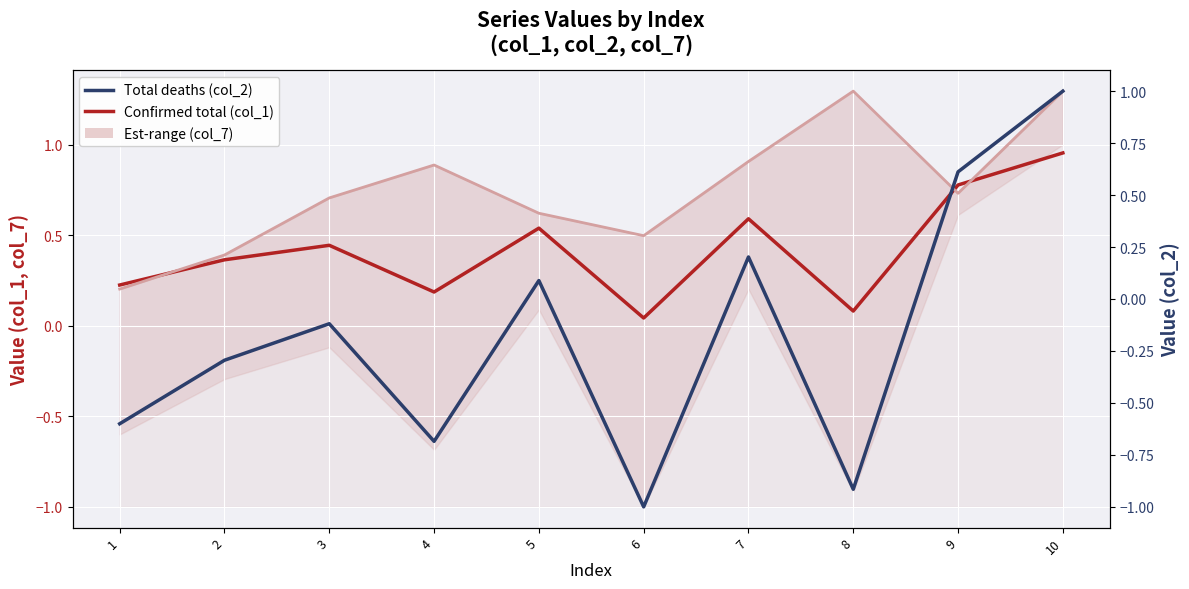

Where is the first local minimum for Confirmed total (col_1)?

4